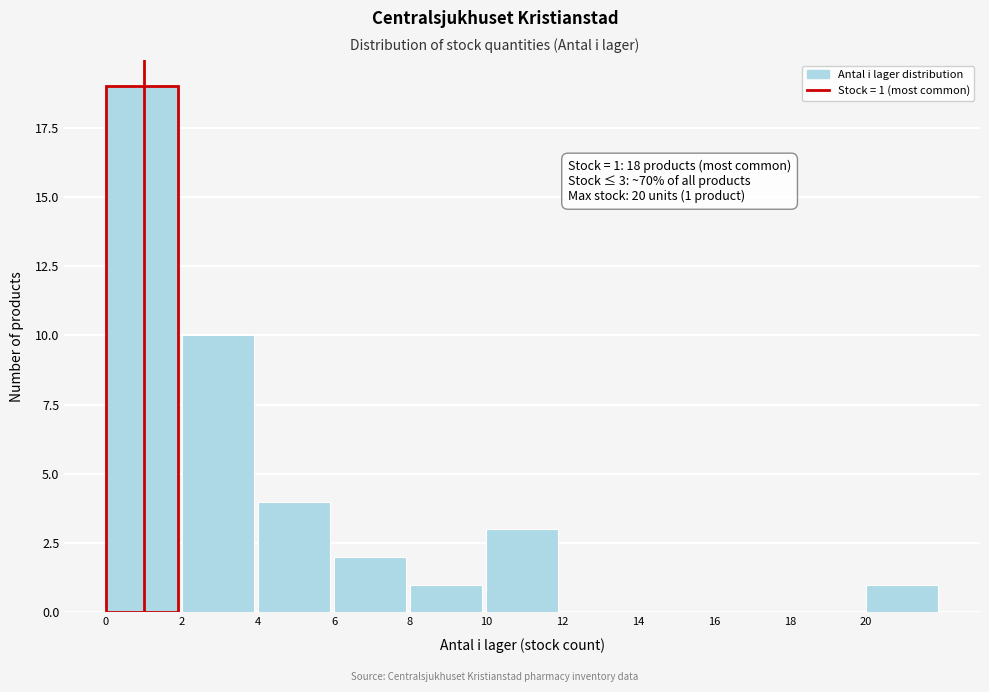

Over which range of the x-axis is the bar tallest?

0 to 2